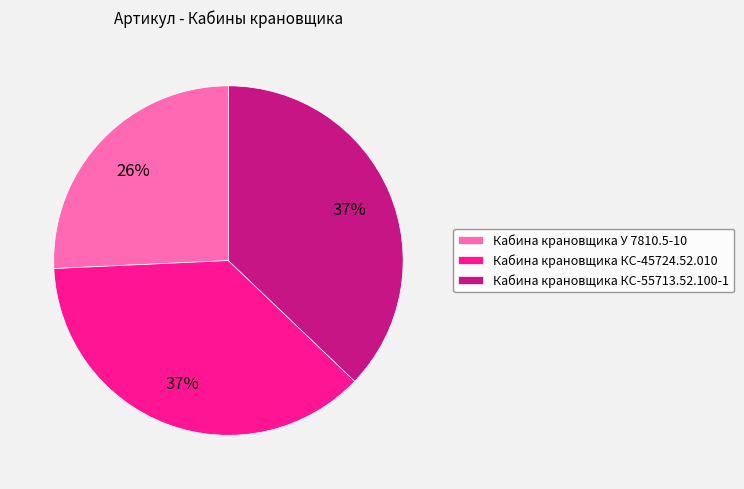

To the nearest percent, what is the difference between the largest and smallest slice percentages?

11%